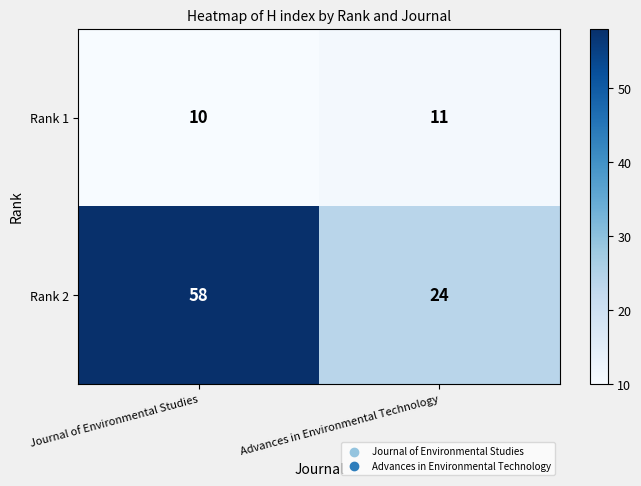

True or false: Rank 1 has a value of 4 at Journal of Environmental Studies.

False